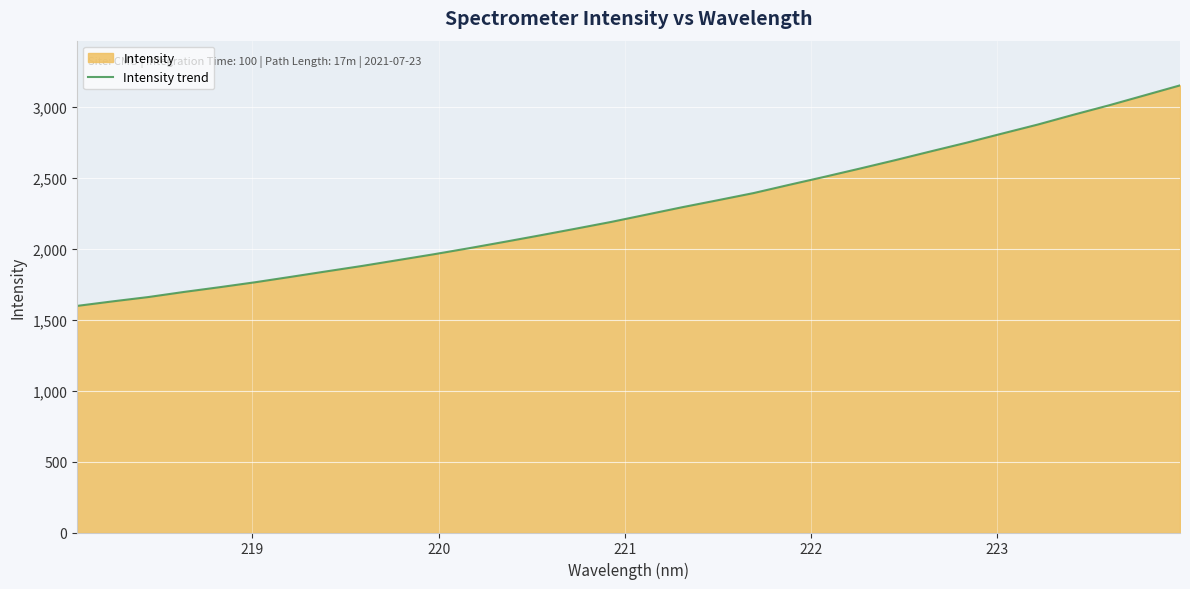

What is the greatest value displayed?

3148.7